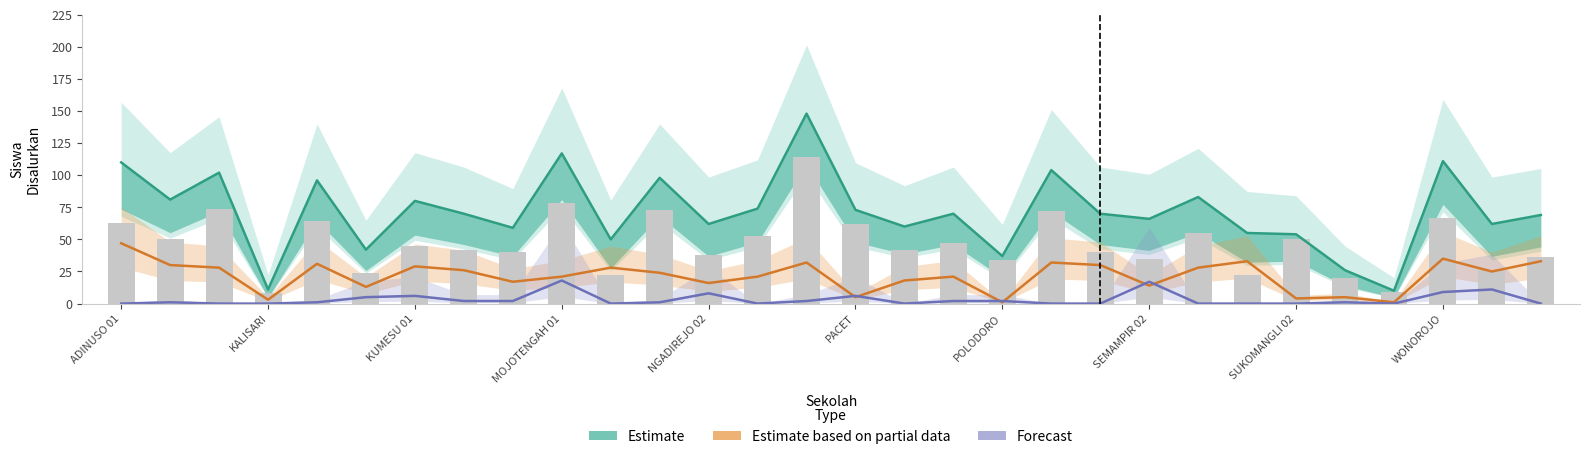

Which series has the largest total across all categories?

Estimate